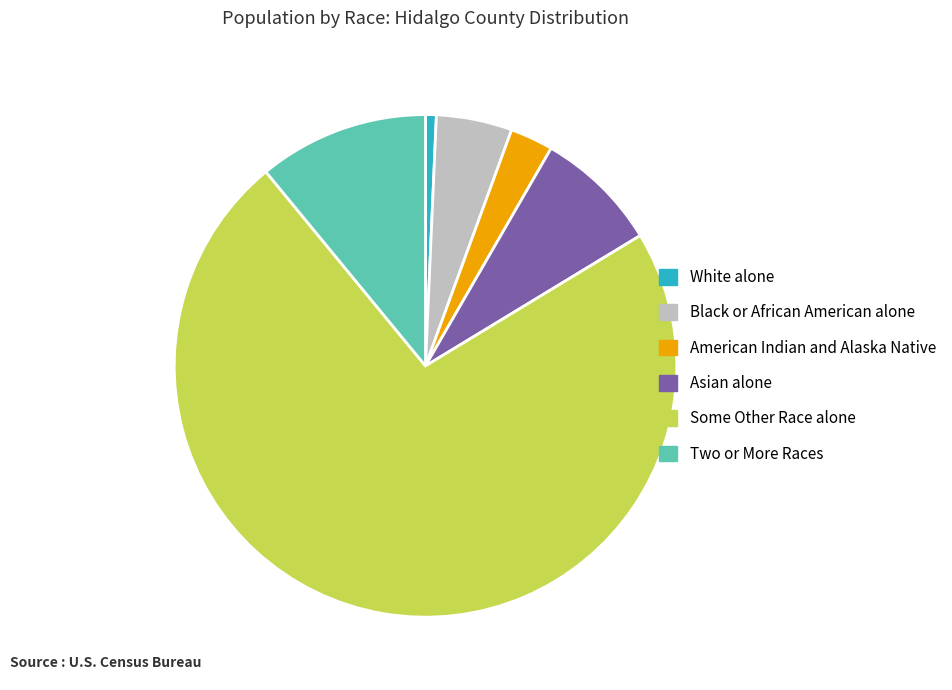

Count the number of slices in the pie.

6